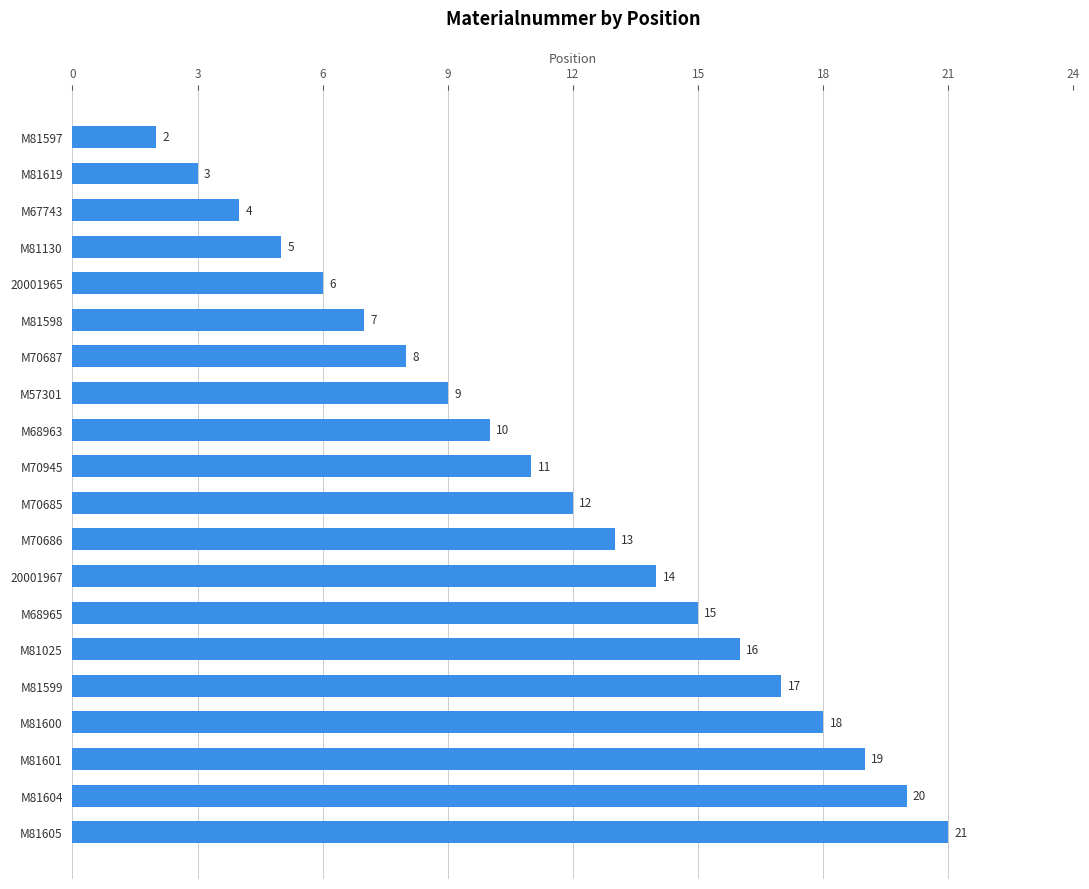

Is it true that the value at M70945 is 11?

True